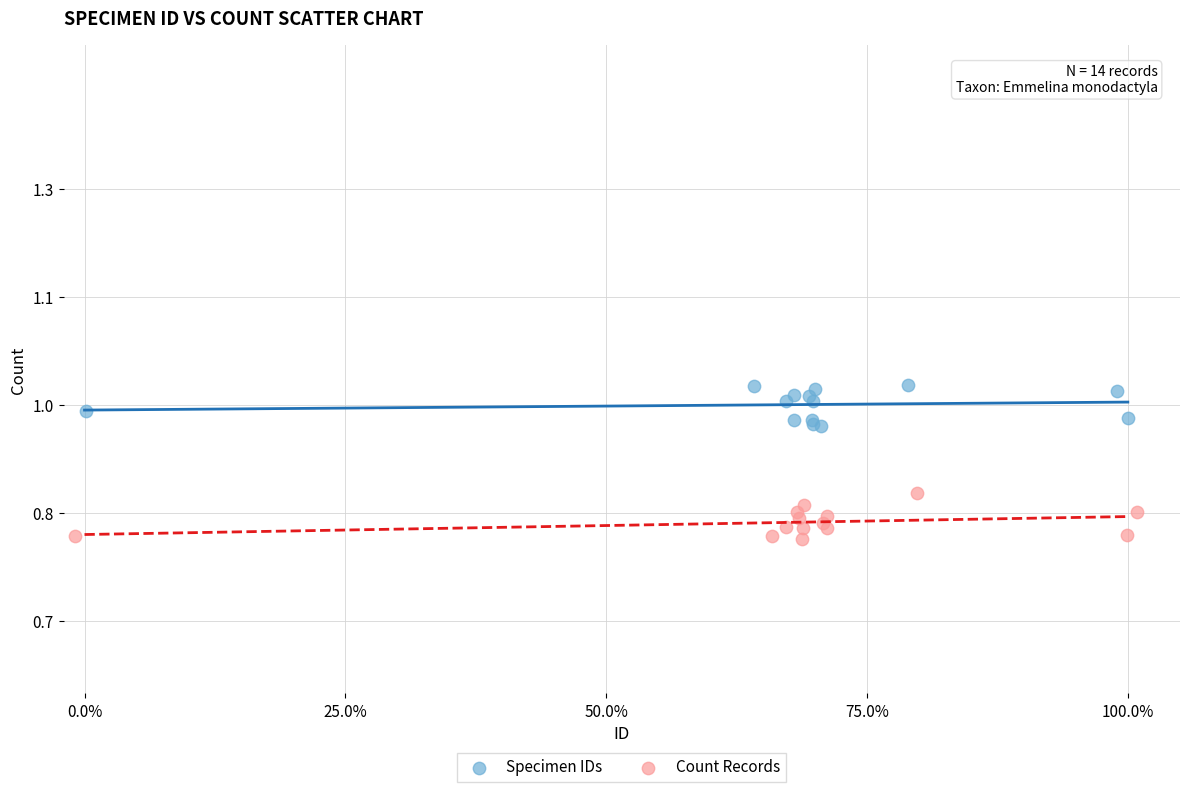

What are all the series names shown in the legend?

Specimen IDs, Count Records